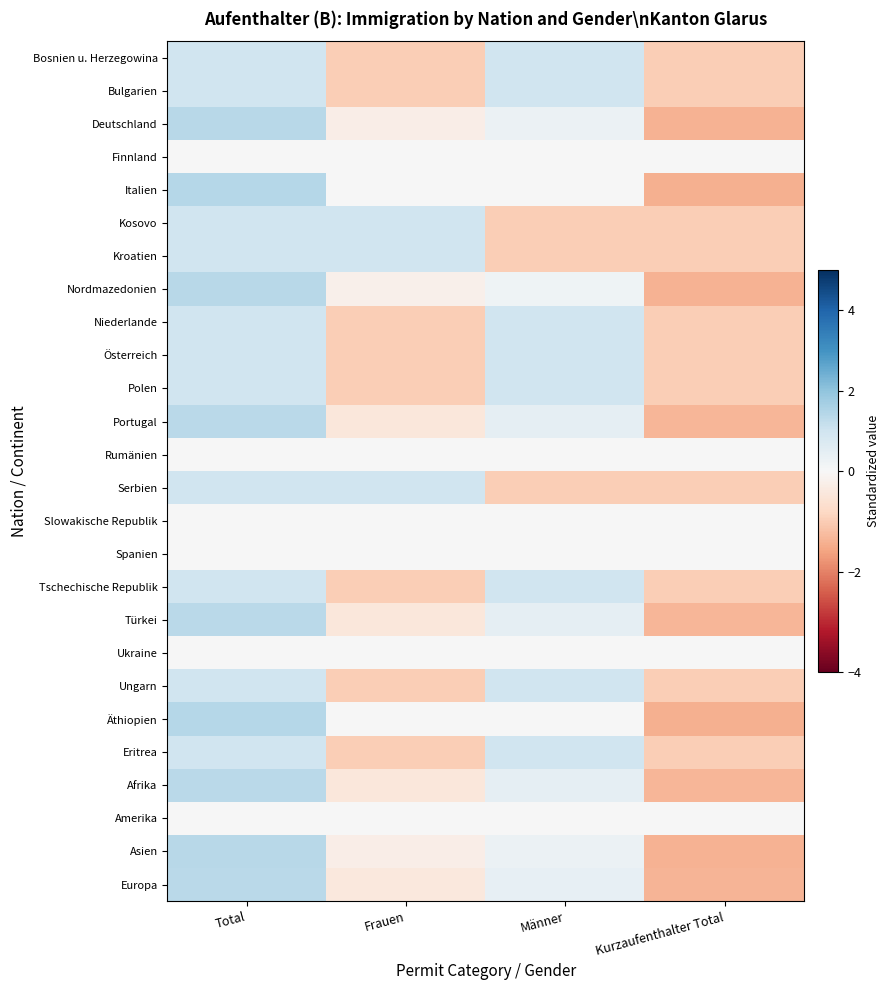

At which category is the sum across all series the highest?

Total